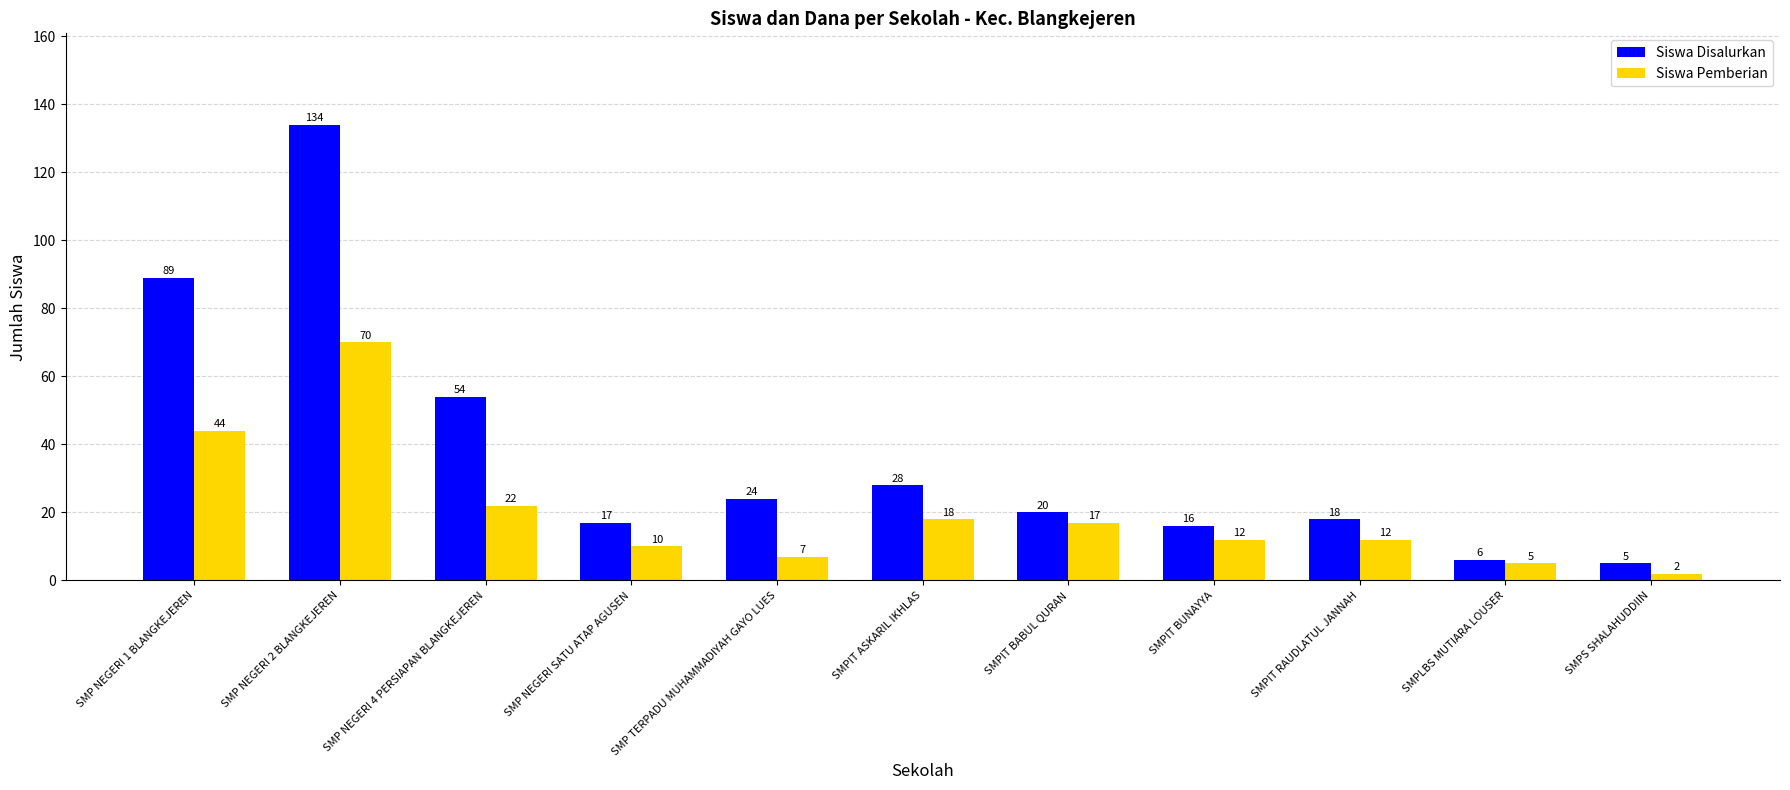

What is the sum of the Siswa Disalurkan values at SMPS SHALAHUDDIIN and SMPIT RAUDLATUL JANNAH?

23